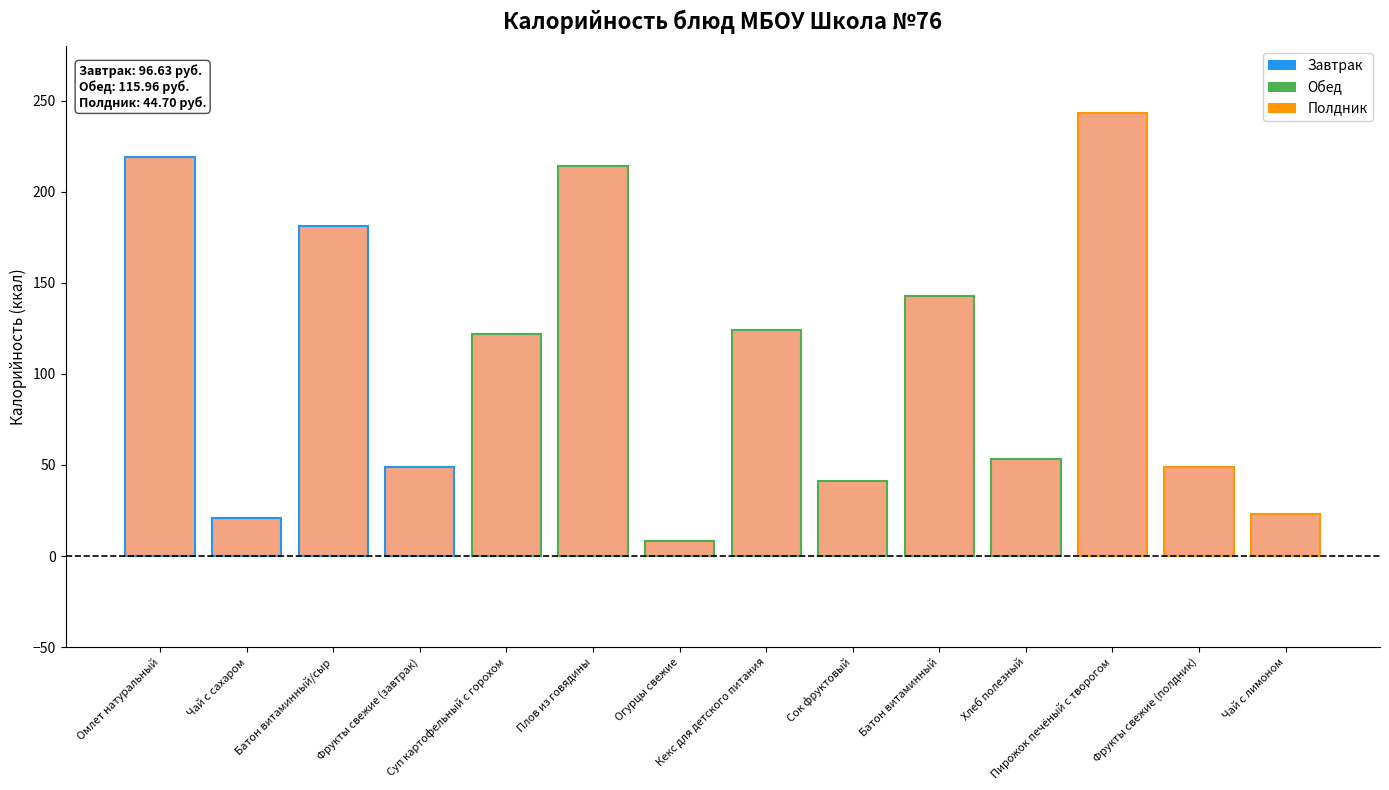

What is the label of the 11th bar from the left?

Хлеб полезный